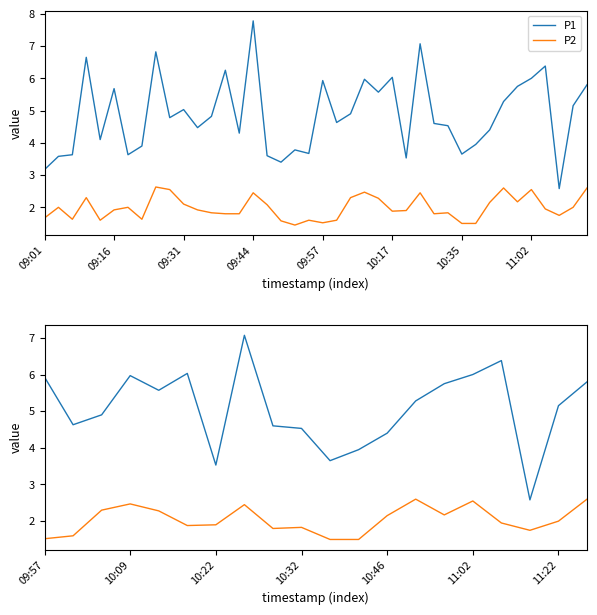

Which series has the widest spread of values?

P1